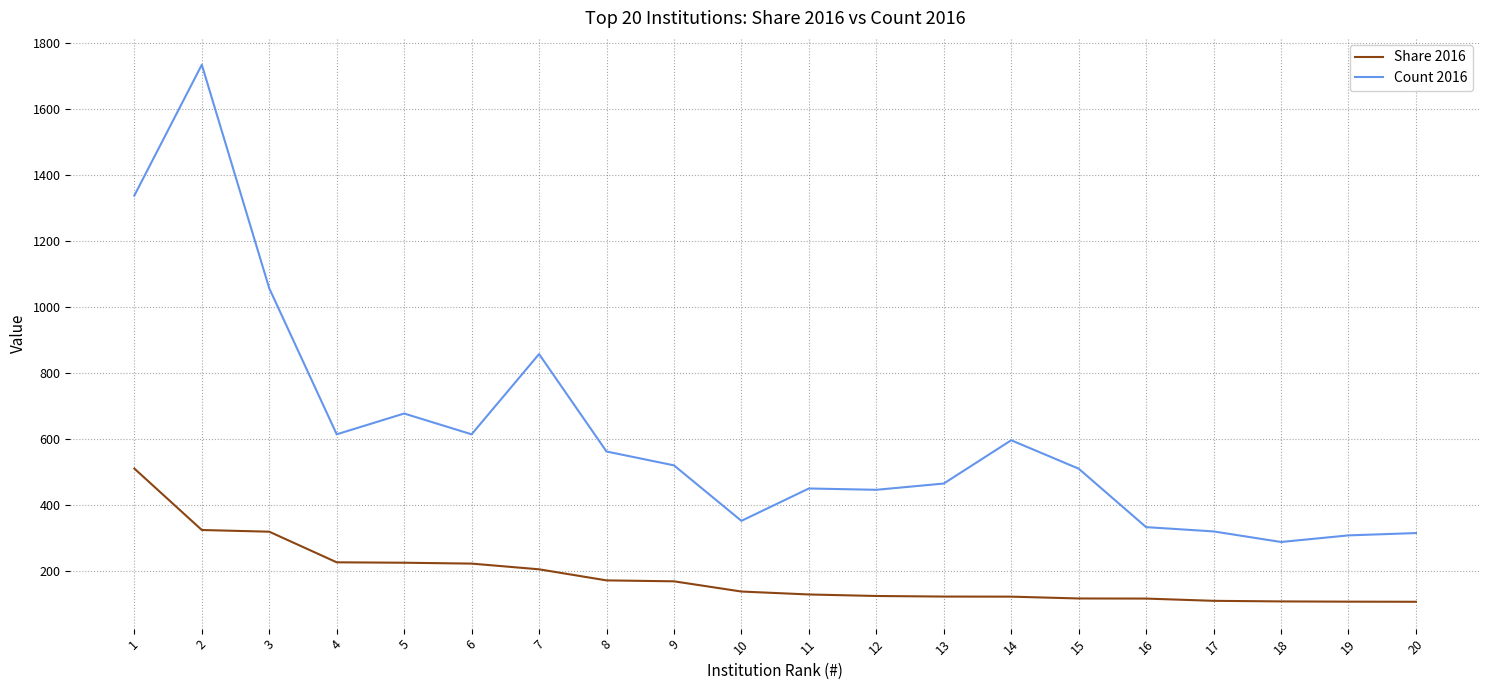

What is the highest value of the Count 2016 series?

1734.0